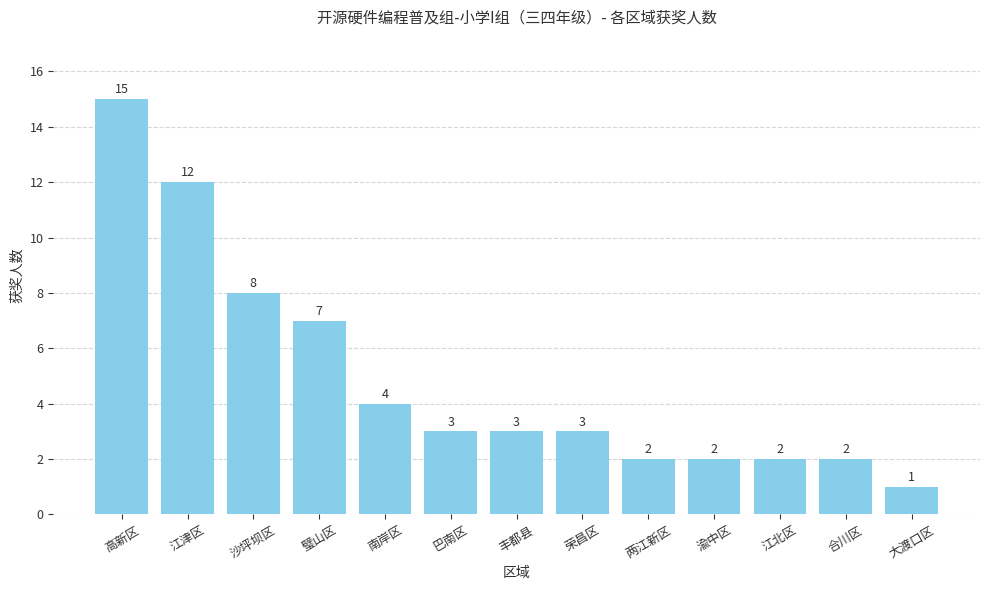

What is the sum of all values?

64